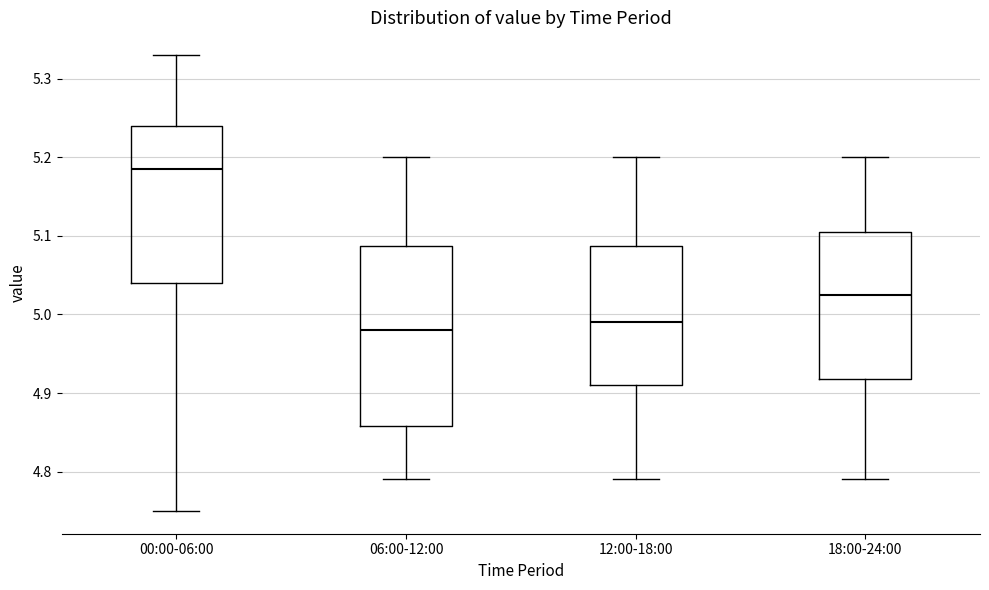

Reading left to right, transcribe this box plot: for each box, give where its median line is, the range the box spans, and where its two whiskers end, as read against the y-axis. The values are not printed on the chart, so give them approximately, as read against the axis.

00:00-06:00: median 5.19, box 5.04 to 5.24, whiskers 4.75 to 5.33
06:00-12:00: median 4.98, box 4.86 to 5.09, whiskers 4.79 to 5.20
12:00-18:00: median 4.99, box 4.91 to 5.09, whiskers 4.79 to 5.20
18:00-24:00: median 5.03, box 4.92 to 5.11, whiskers 4.79 to 5.20